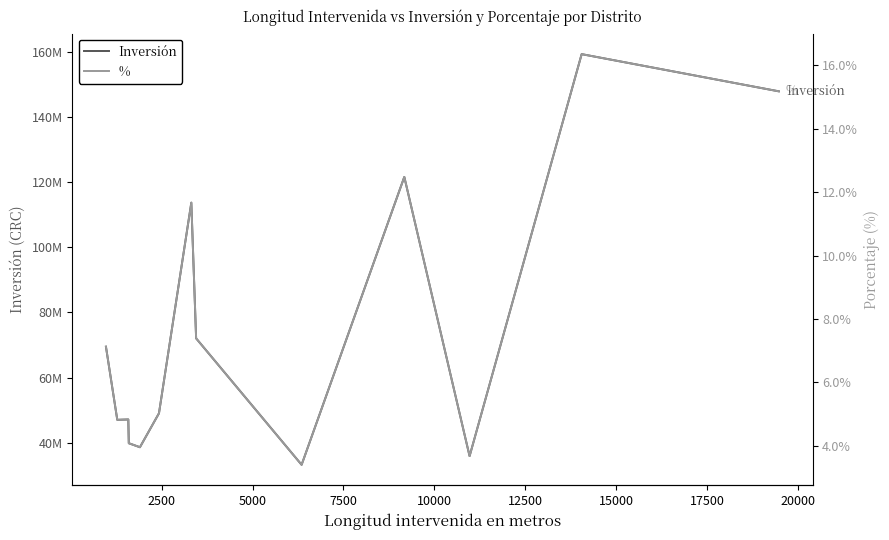

The % series shows 0.1 at 10000. True or false?

False